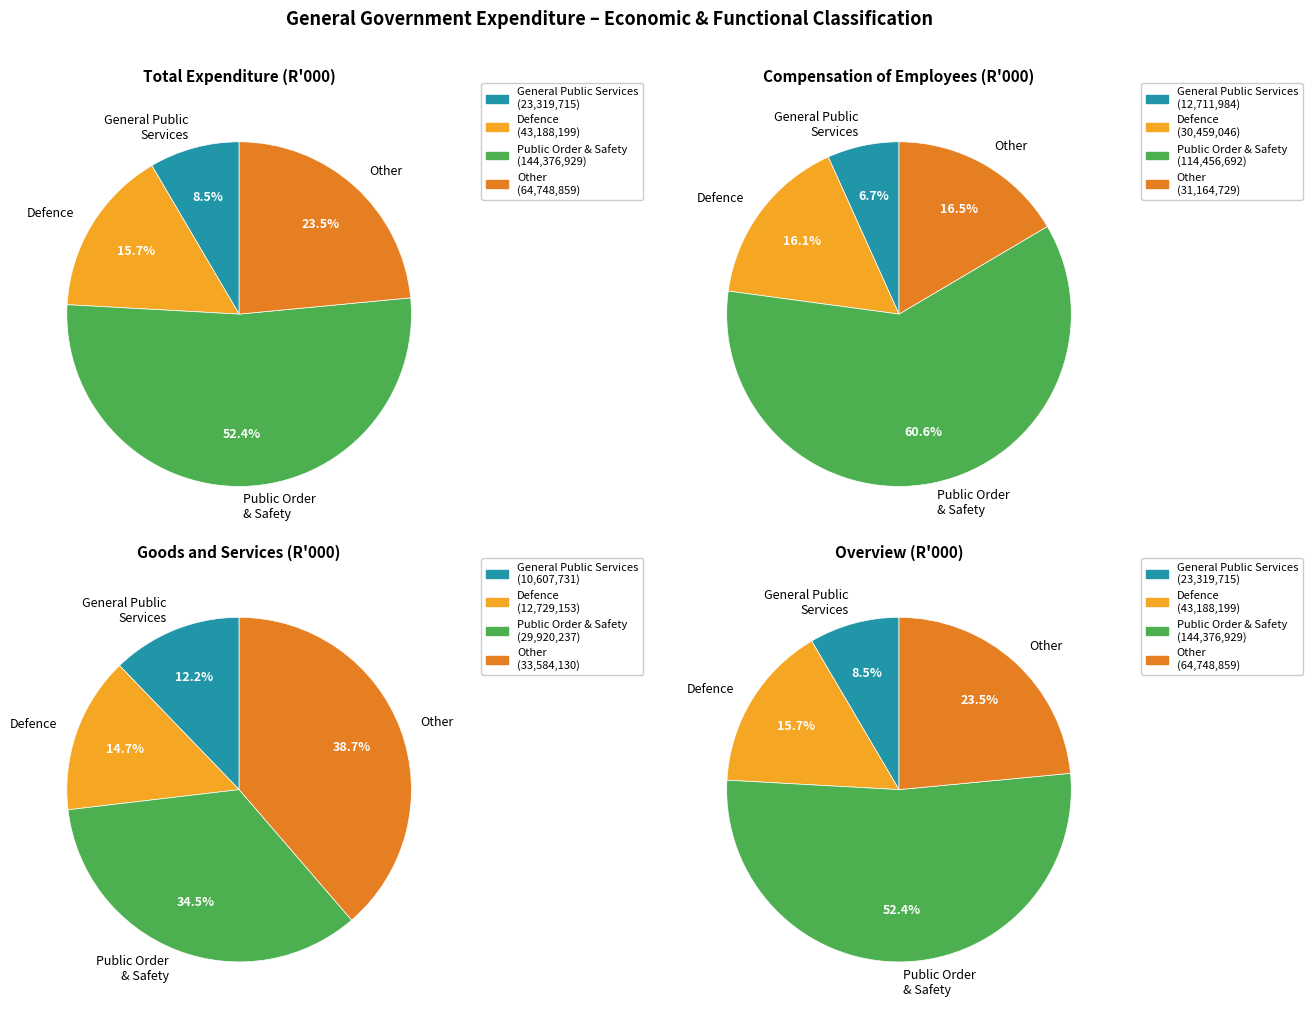

Is it true that GENERAL GOVERNMENT SERVICES is 64% of the pie?

False